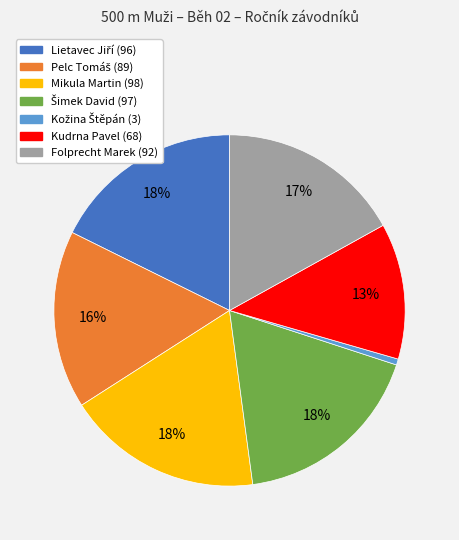

To the nearest percent, what is the average slice percentage?

14%